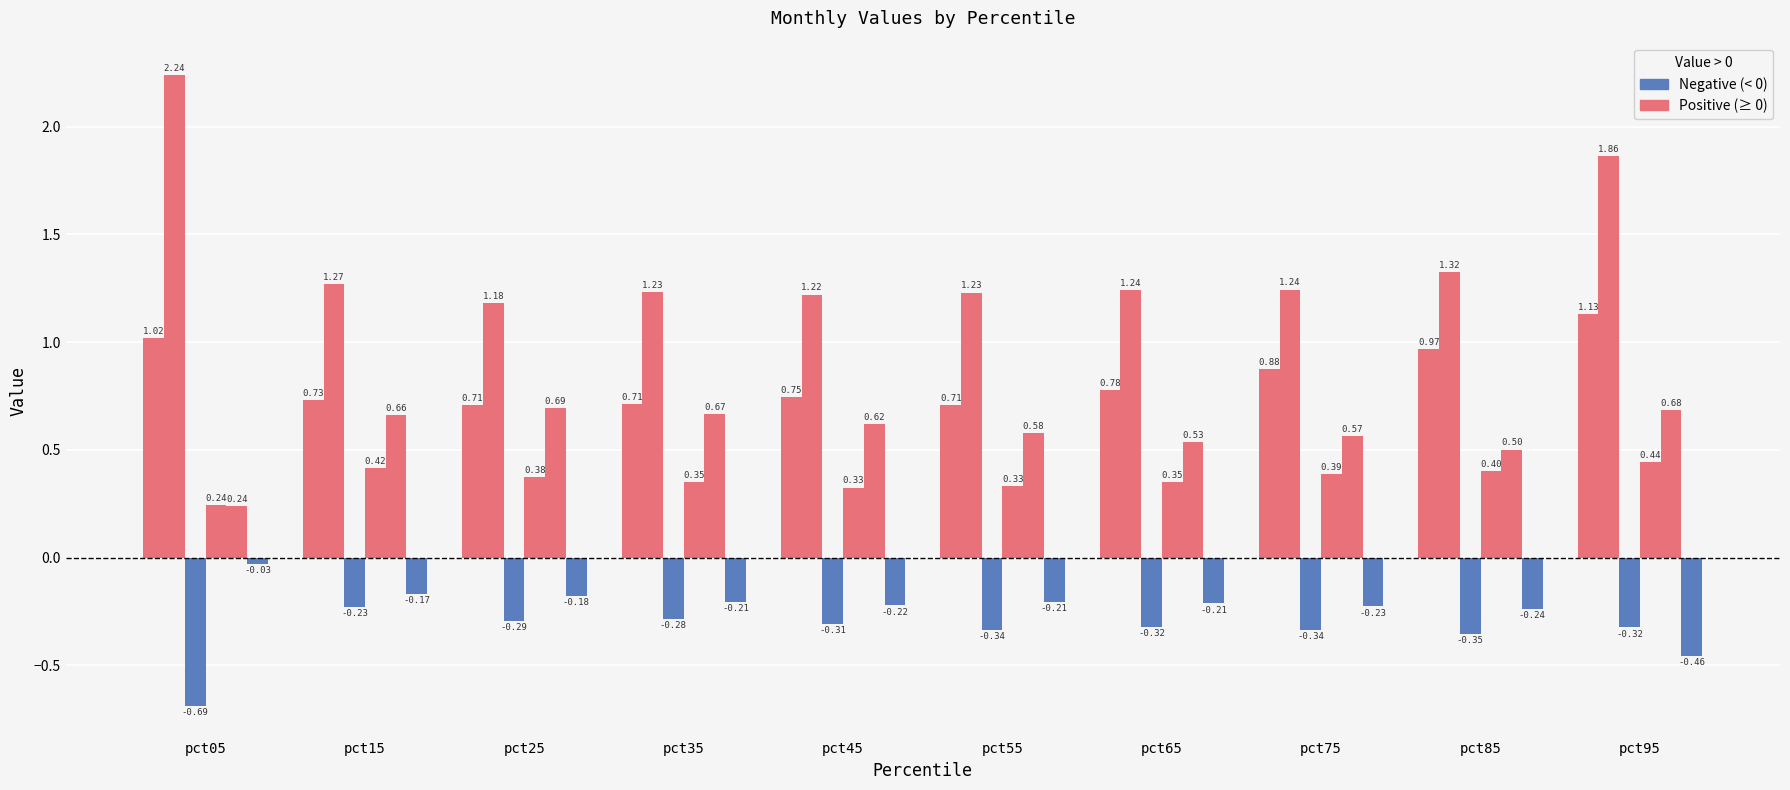

How many bars are there in each group?

6